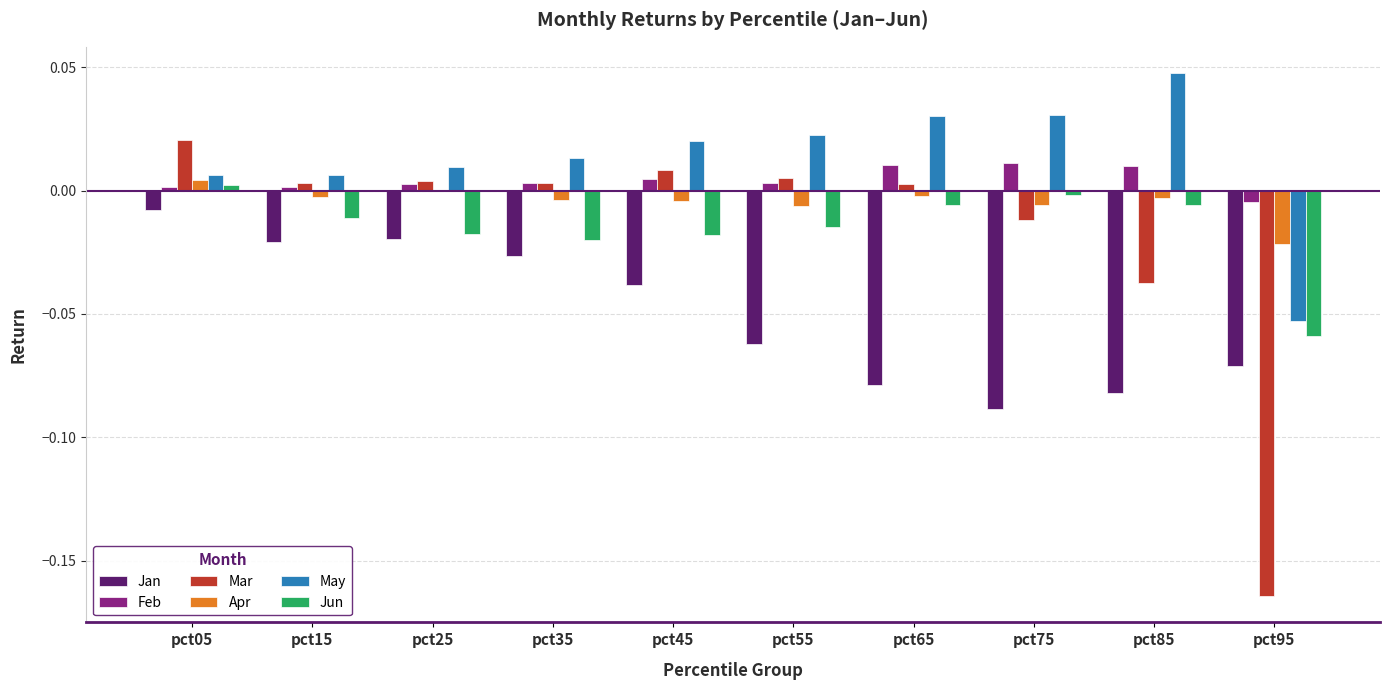

What is the total value across all series at pct95?

-0.4